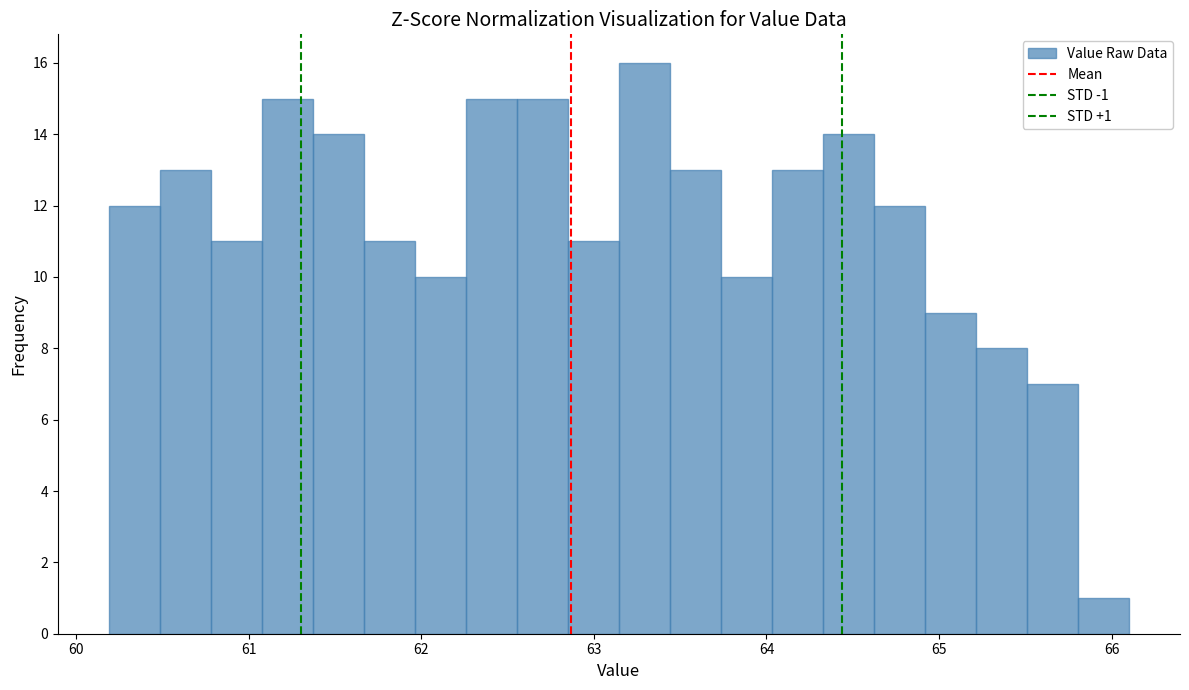

Read against the x-axis, roughly where is the centre of the tallest bar?

63.3